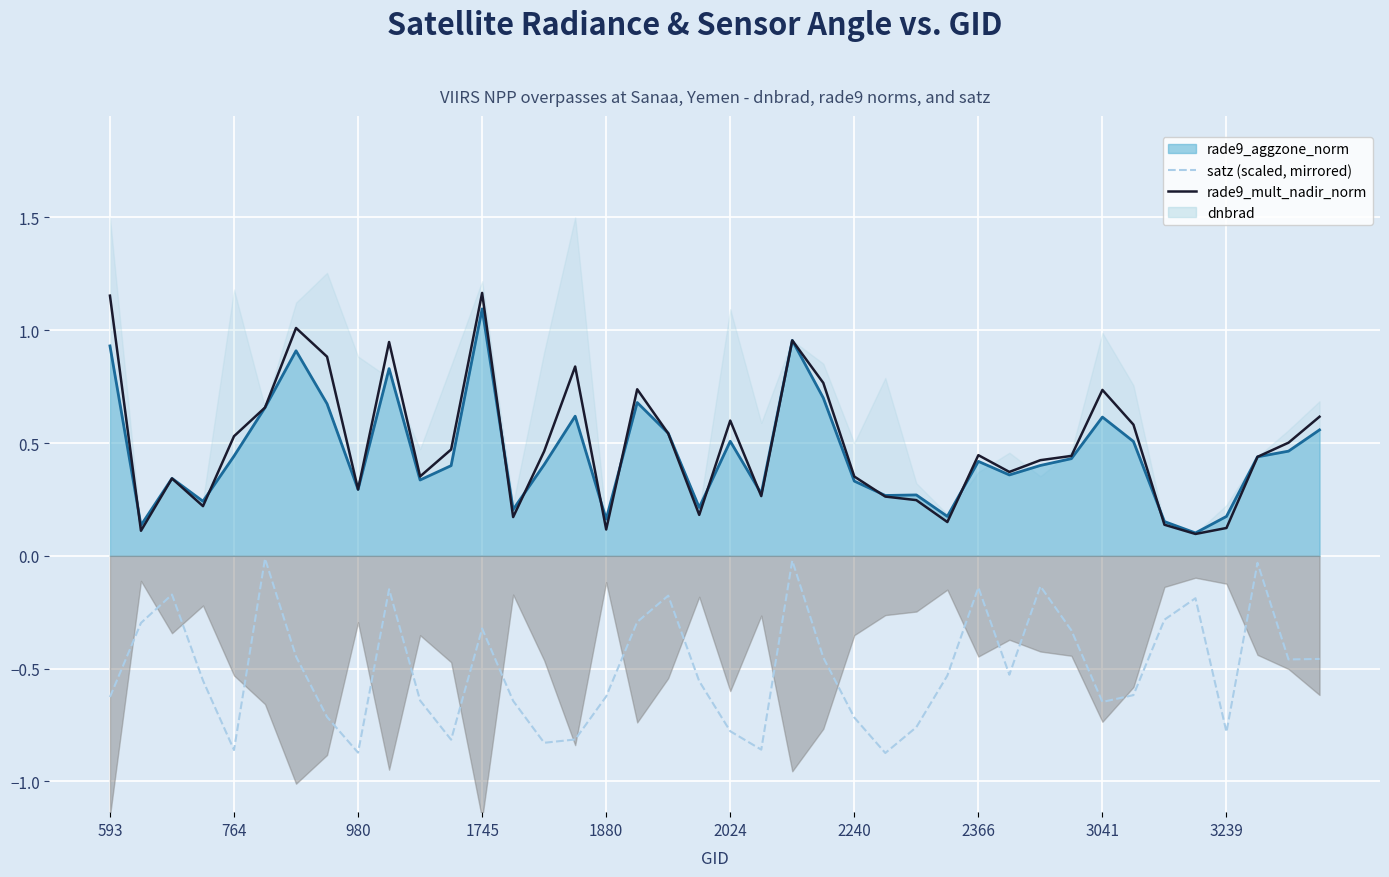

Count the number of categories in the chart.

40